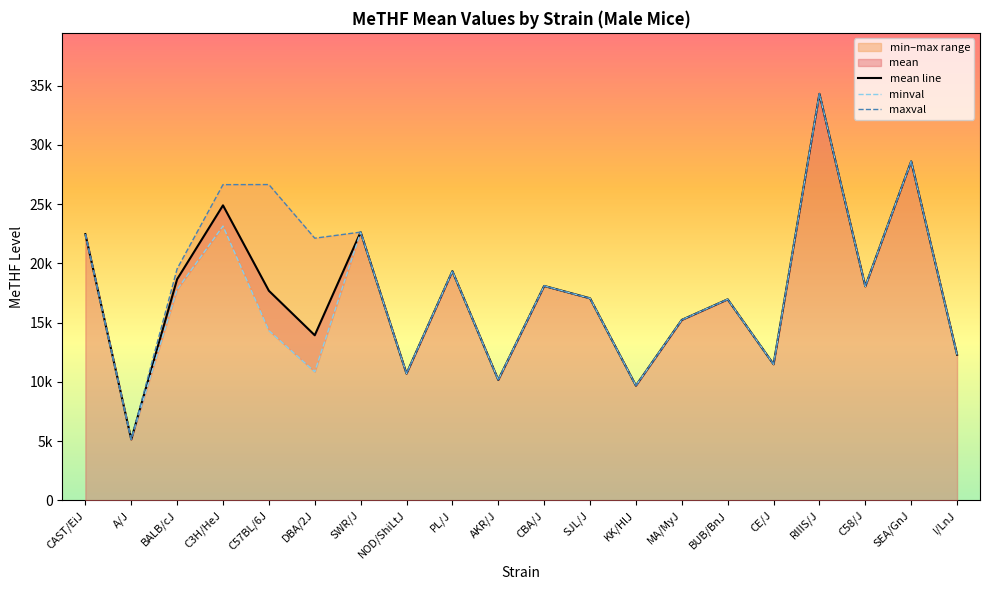

What is the total value across all series at RIIIS/J?

102897